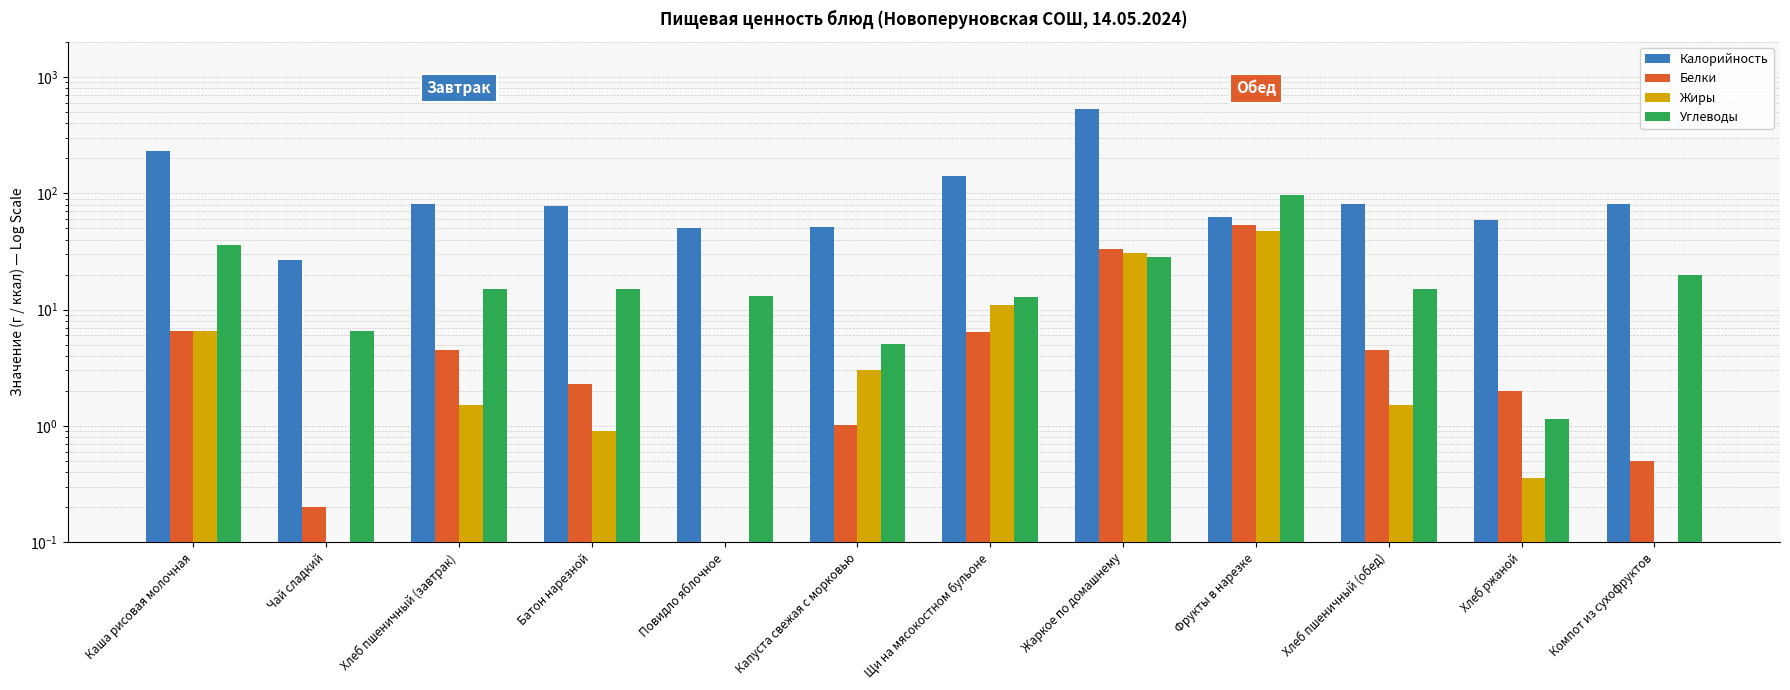

What are all the series names shown in the legend?

Калорийность, Белки, Жиры, Углеводы